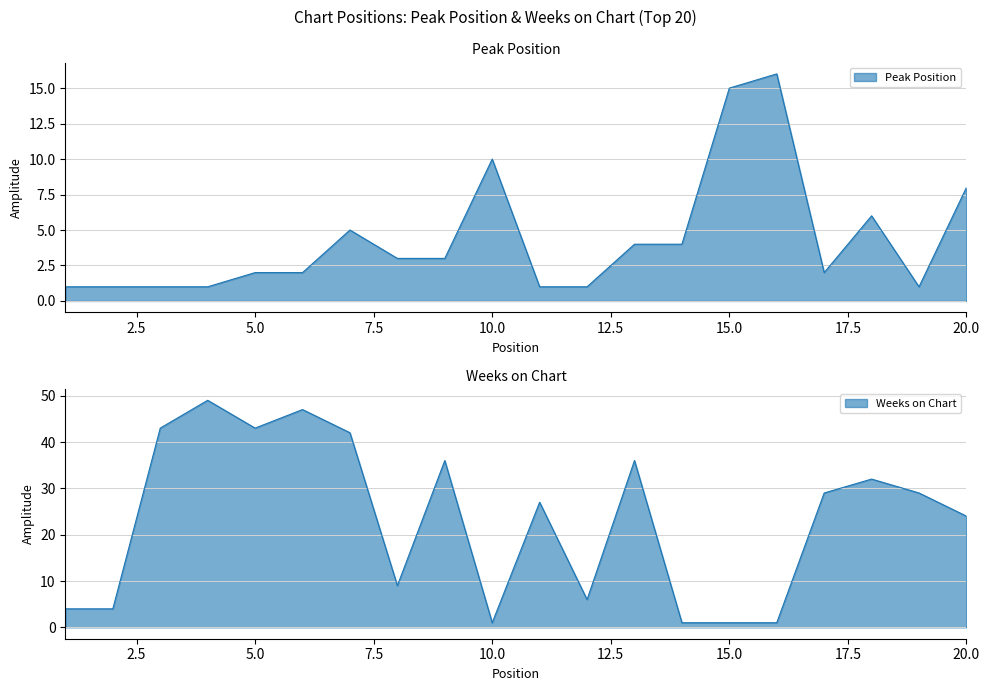

Where does the Weeks on Chart series first go above 29?

3